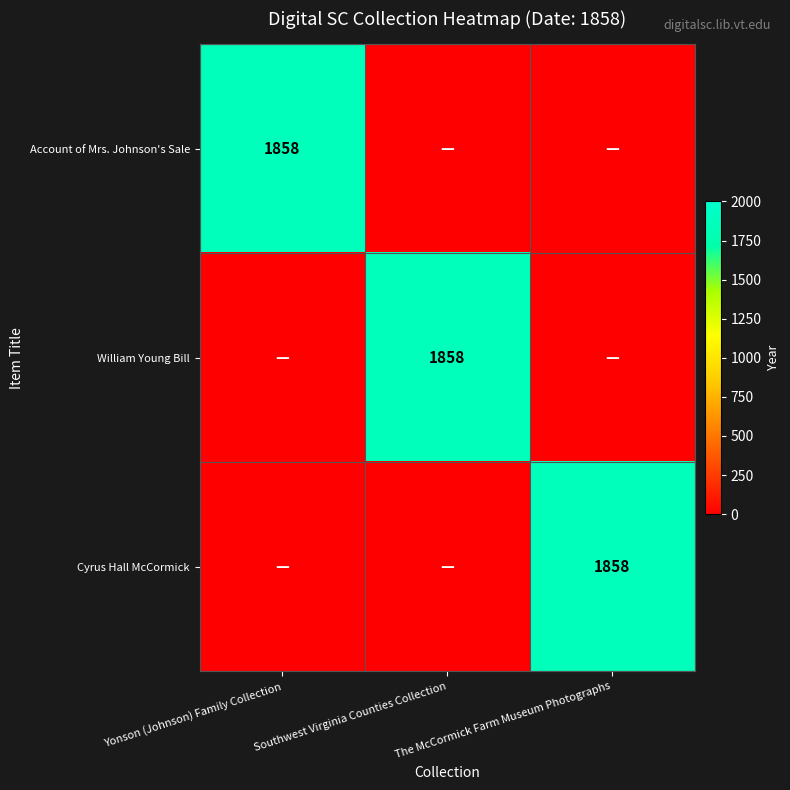

The Account of Mrs. Johnson's Sale series shows 1858 at Yonson (Johnson) Family Collection. True or false?

True